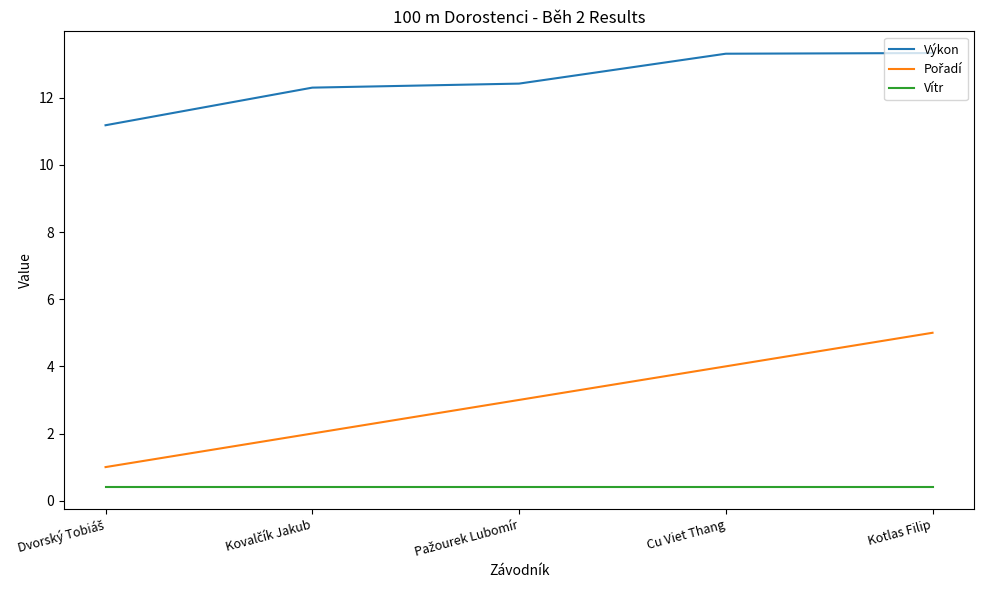

Read the Vítr value at Cu Viet Thang.

0.4